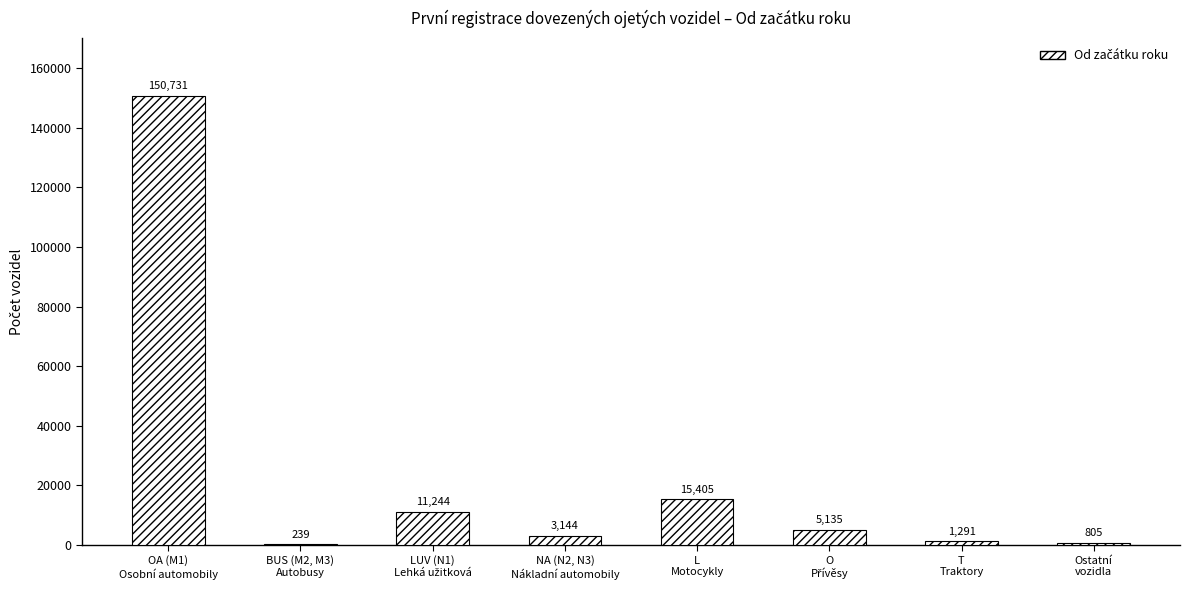

What is the sum of all values?

187994